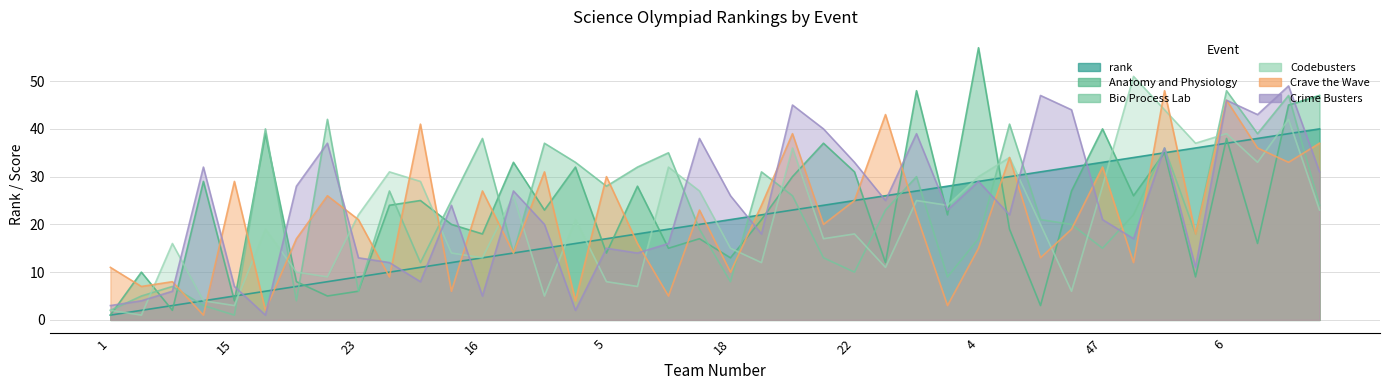

Reading right to left, what are all the values shown in this chart?

rank: 40	39	38	37	36	35	34	33	32	31	30	29	28	27	26	25	24	23	22	21	20	19	18	17	16	15	14	13	12	11	10	9	8	7	6	5	4	3	2	1
Anatomy and Physiology: 47	45	16	38	9	35	26	40	27	3	19	57	22	48	12	31	37	30	21	13	17	15	28	14	32	23	33	18	20	25	24	6	5	8	39	4	29	2	10	1
Bio Process Lab: 24	47	39	48	18	36	22	15	20	21	41	17	9	30	23	10	13	26	31	8	19	35	32	28	33	37	14	38	25	12	27	6	42	4	40	1	3	7	5	2
Codebusters: 23	42	33	39	37	44	51	28	6	20	34	30	24	25	11	18	17	36	12	15	27	32	7	8	21	5	26	13	14	29	31	22	9	10	19	3	4	16	1	2
Crave the Wave: 37	33	36	46	18	48	12	32	19	13	34	15	3	22	43	25	20	39	24	10	23	5	16	30	4	31	14	27	6	41	9	21	26	17	2	29	1	8	7	11
Crime Busters: 31	49	43	46	11	36	17	21	44	47	22	29	23	39	25	33	40	45	18	26	38	16	14	15	2	20	27	5	24	8	12	13	37	28	1	7	32	6	4	3